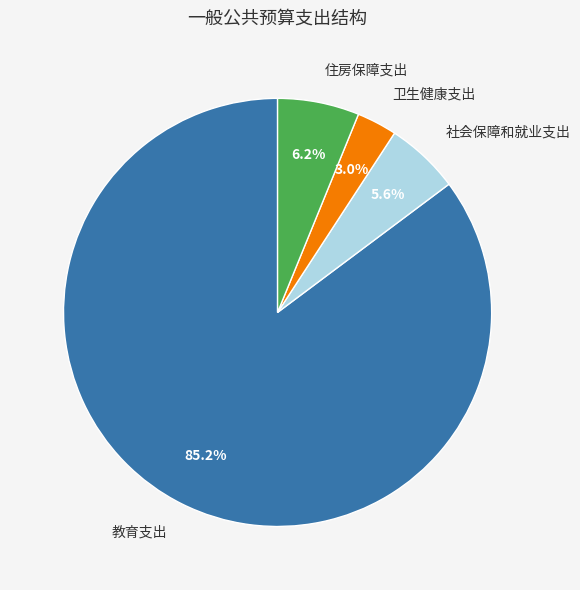

Which category has the biggest portion of the pie?

教育支出